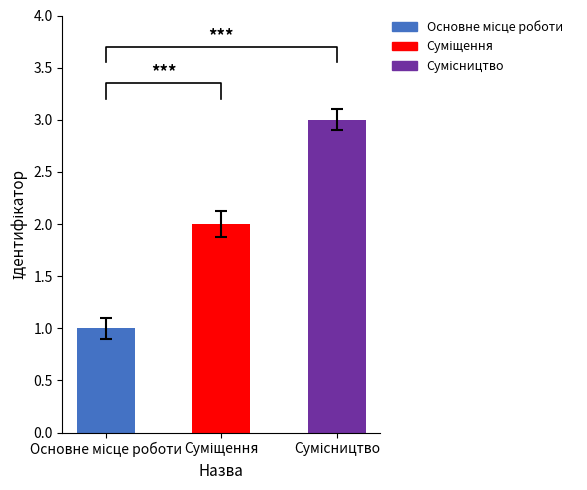

At which label does the data first exceed 2?

Сумісництво